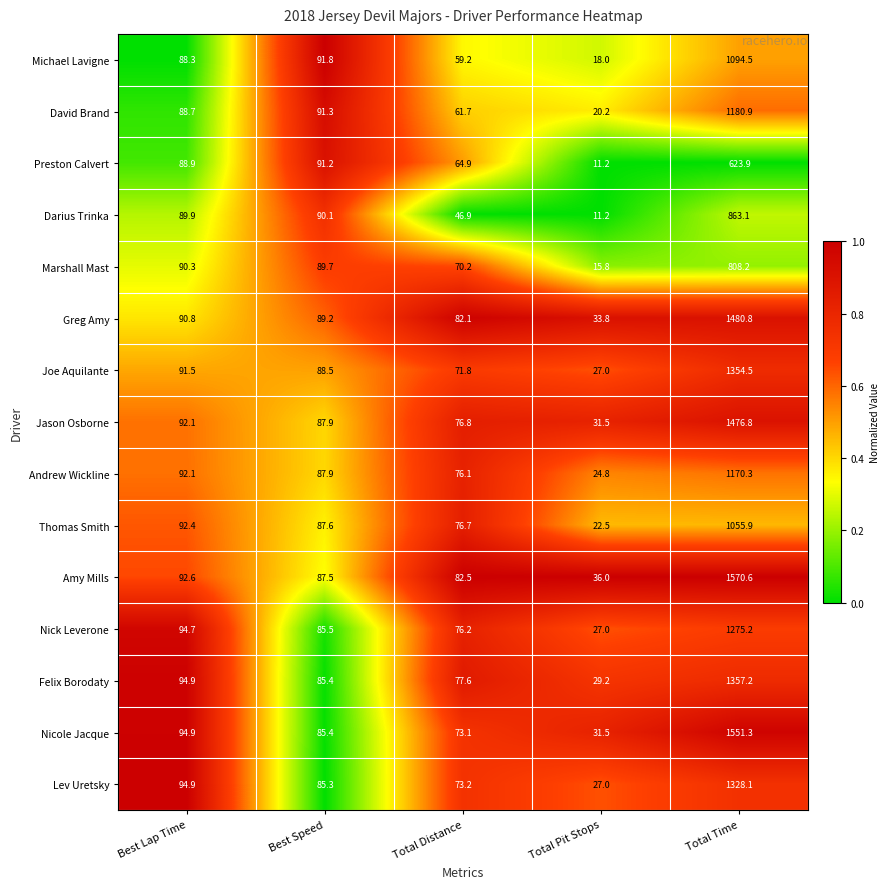

The David Brand series shows 4.1 at Total Pit Stops. True or false?

False